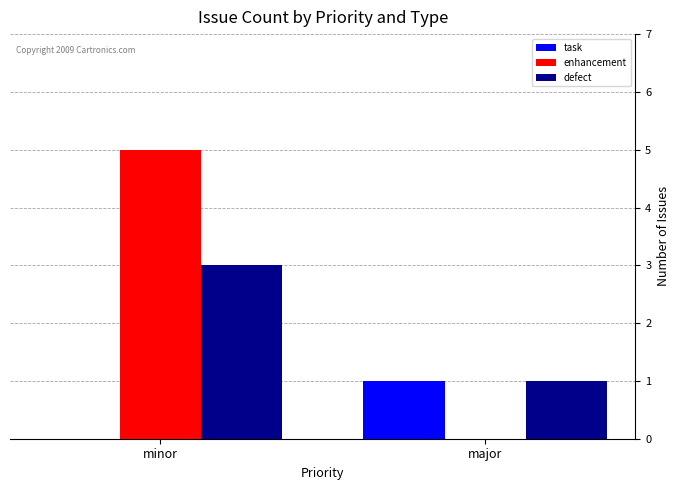

Between minor and major, which series saw the biggest shift?

enhancement